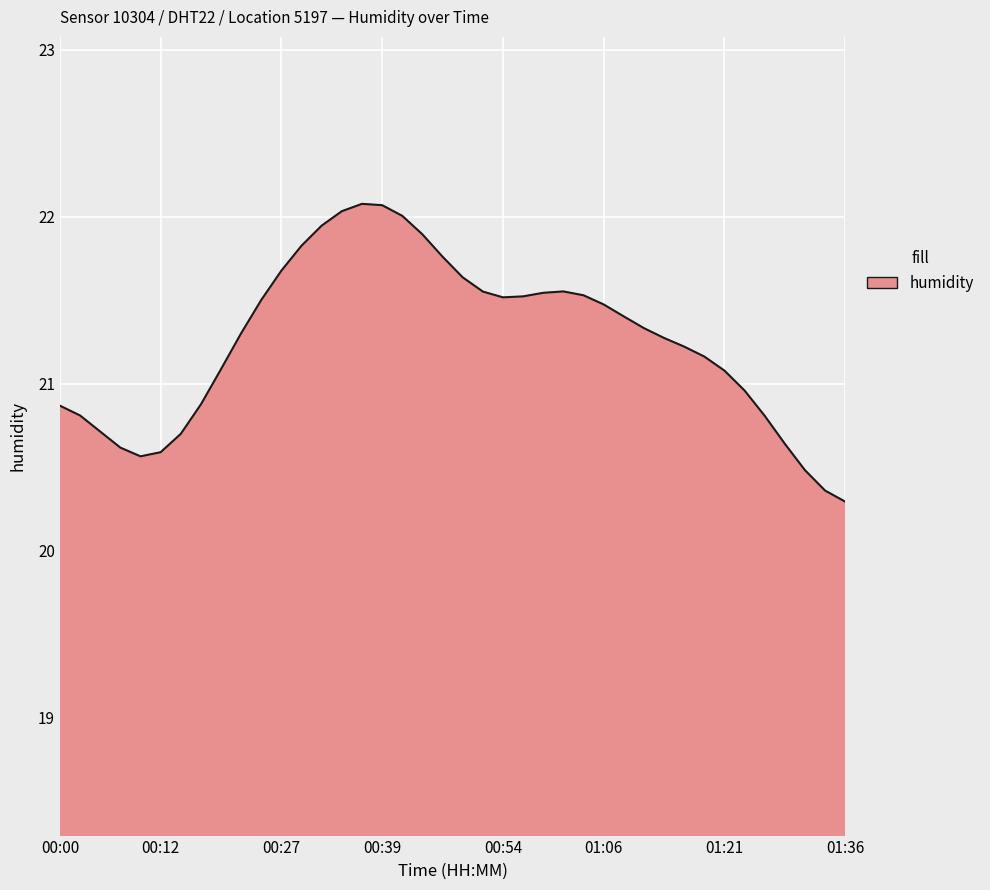

What is the minimum value shown in the chart?

20.3